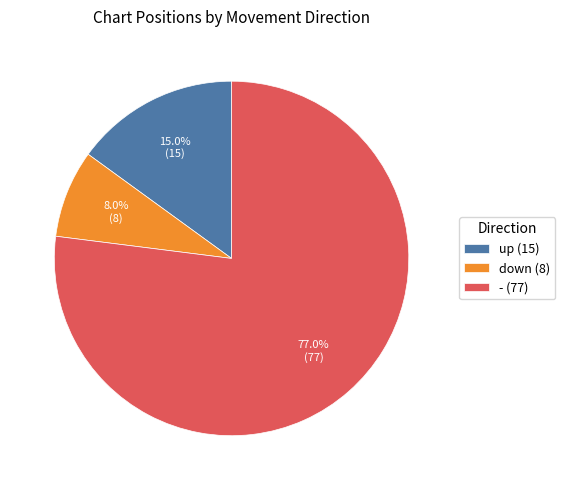

What is the majority slice?

-